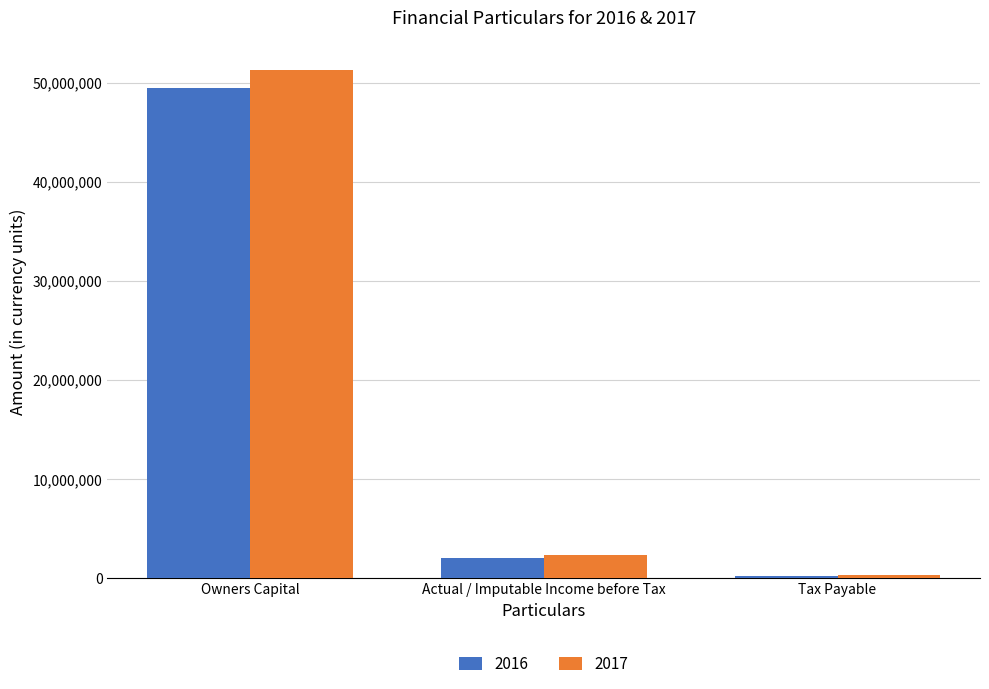

What is the value of the 2016 bar at the 2nd from the left?

2027500